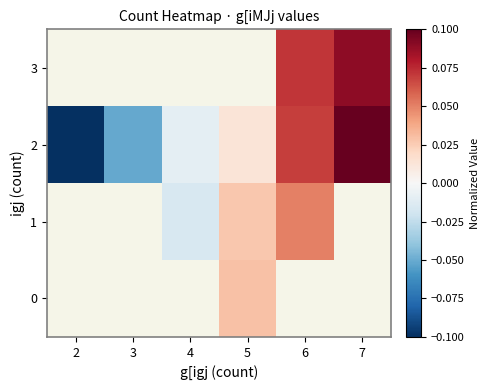

Which series has the largest range (max minus min)?

2